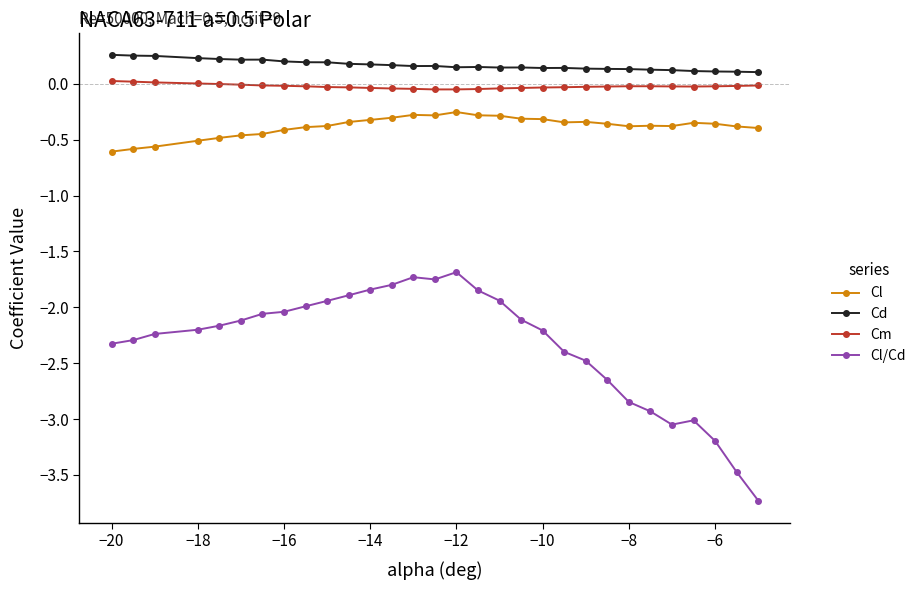

True or false: Cd has more than 1 points higher than both neighbors.

True